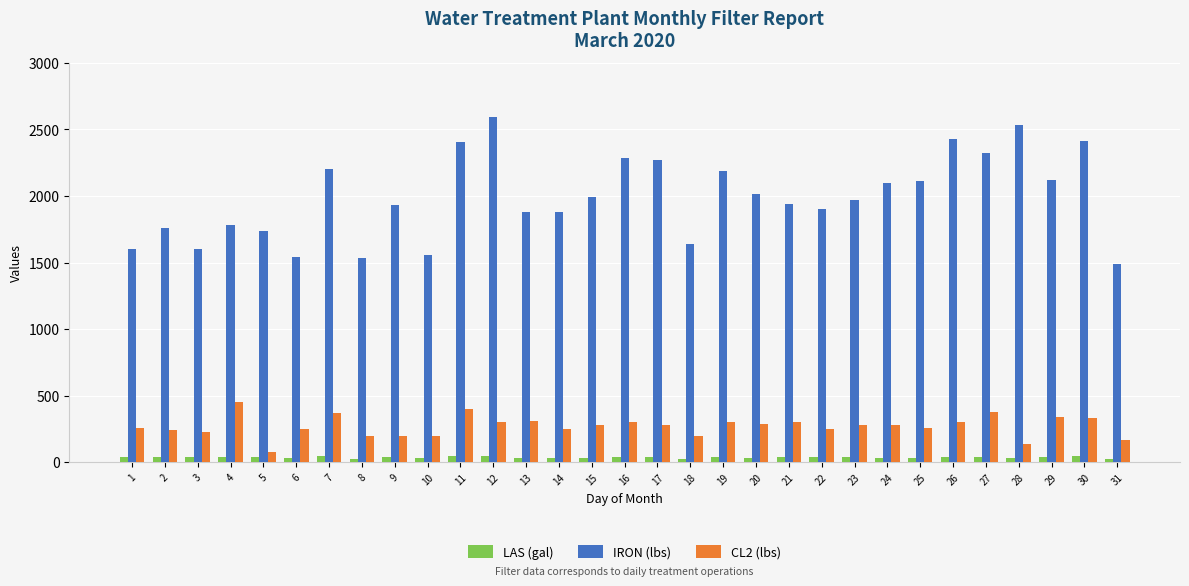

How many bars are there in total?

93